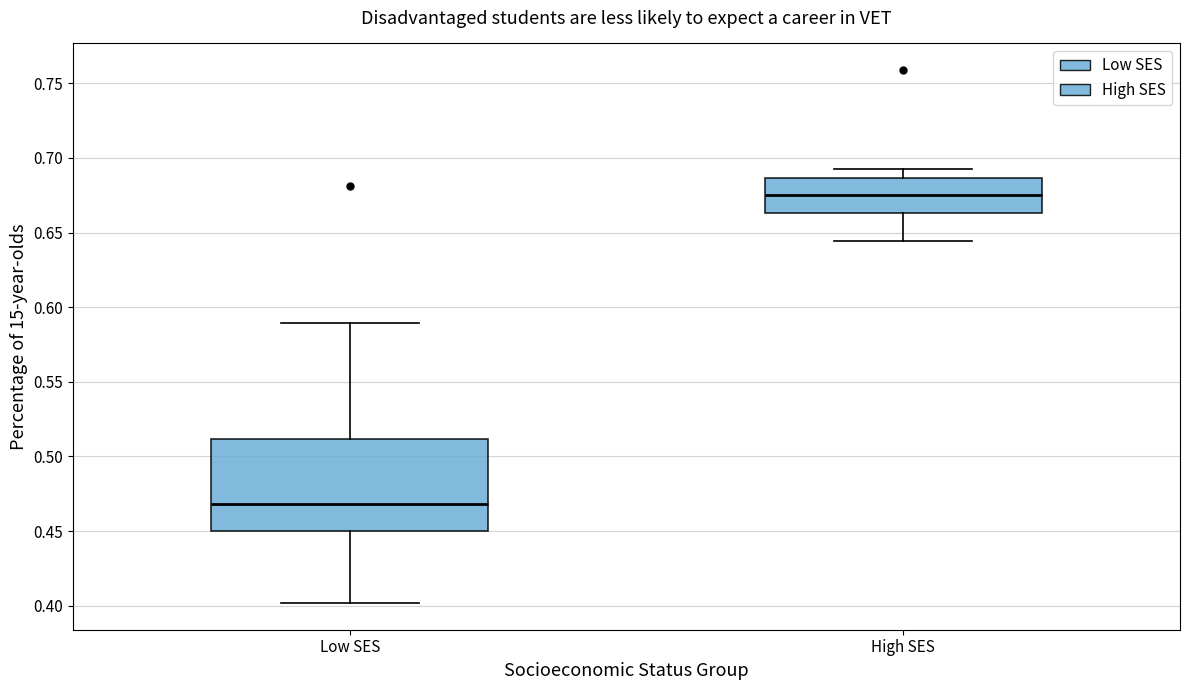

Reading left to right, transcribe this box plot: for each box, give where its median line is, the range the box spans, and where its two whiskers end, as read against the y-axis. The values are not printed on the chart, so give them approximately, as read against the axis.

Low SES: median 0.470, box 0.450 to 0.510, whiskers 0.400 to 0.590
High SES: median 0.675, box 0.665 to 0.685, whiskers 0.645 to 0.695